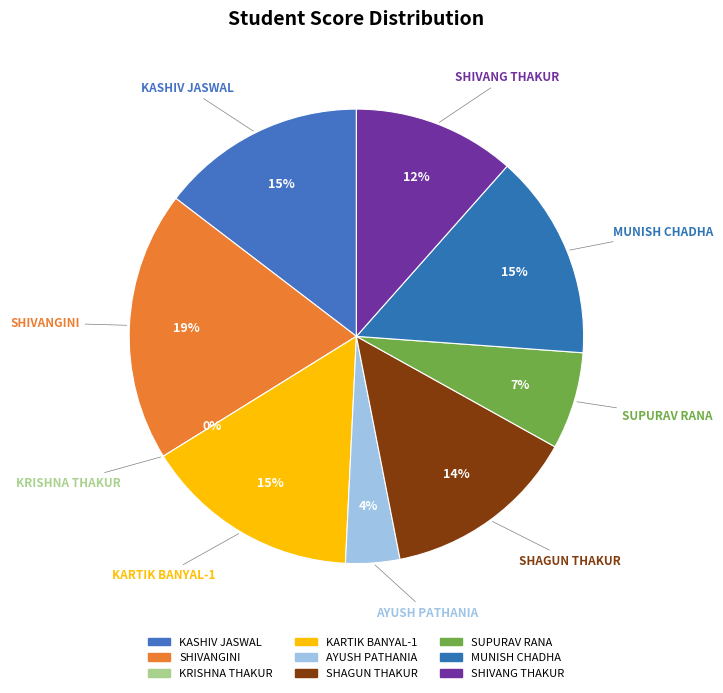

Is there a majority slice in this chart?

No